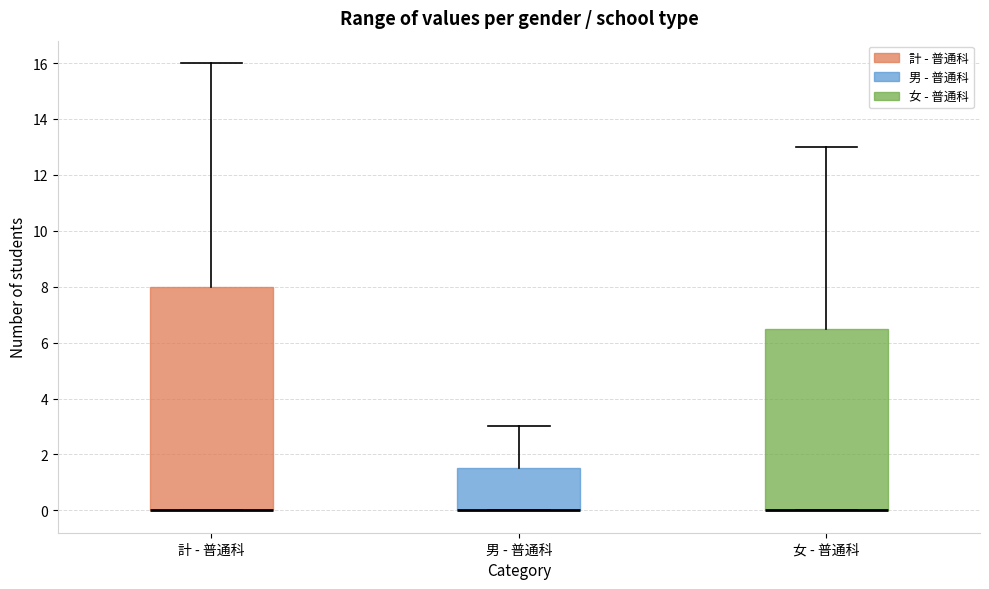

Reading left to right, transcribe this box plot: for each box, give where its median line is, the range the box spans, and where its two whiskers end, as read against the y-axis. The values are not printed on the chart, so give them approximately, as read against the axis.

計 - 普通科: median 0.0 (drawn on the box's lower edge), box 0.0 to 8.0, whiskers 0.0 to 16.0
男 - 普通科: median 0.0 (drawn on the box's lower edge), box 0.0 to 1.6, whiskers 0.0 to 3.0
女 - 普通科: median 0.0 (drawn on the box's lower edge), box 0.0 to 6.6, whiskers 0.0 to 13.0